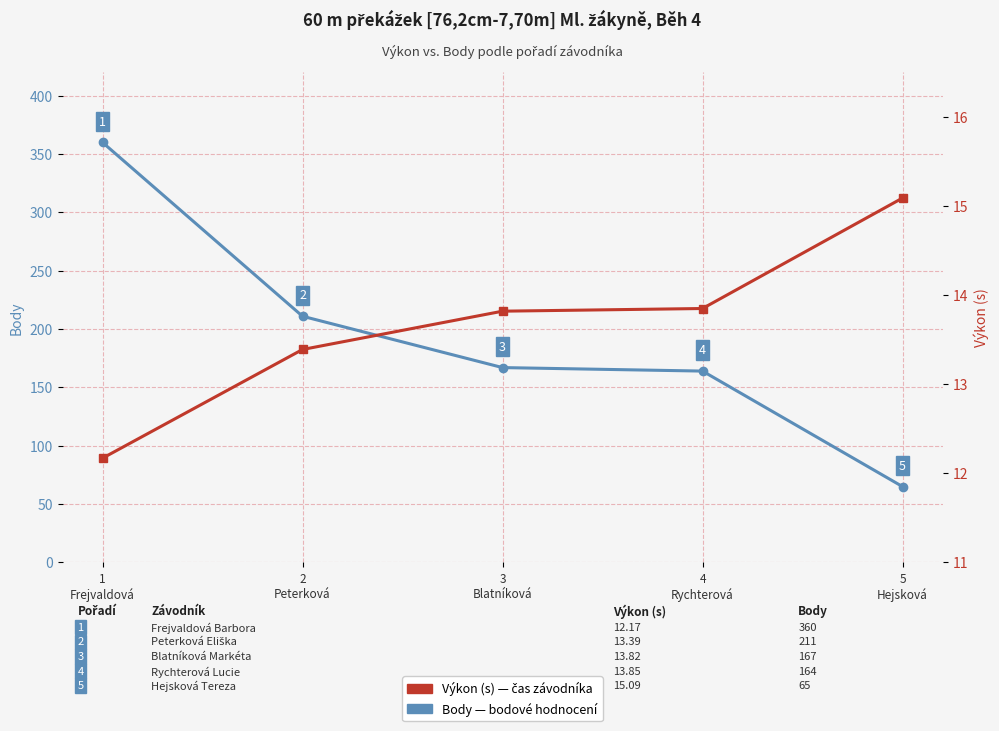

Where is Výkon (s) nearest to the value 13?

2
Peterková